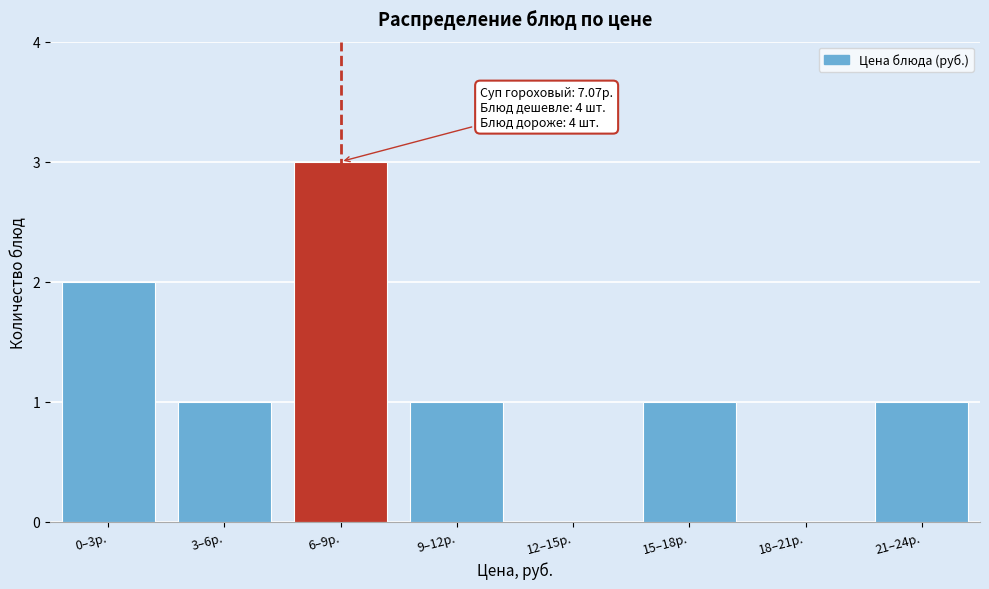

Reading left to right, list all the values displayed in this chart.

0–3р.=2	3–6р.=1	6–9р.=3	9–12р.=1	12–15р.=0	15–18р.=1	18–21р.=0	21–24р.=1